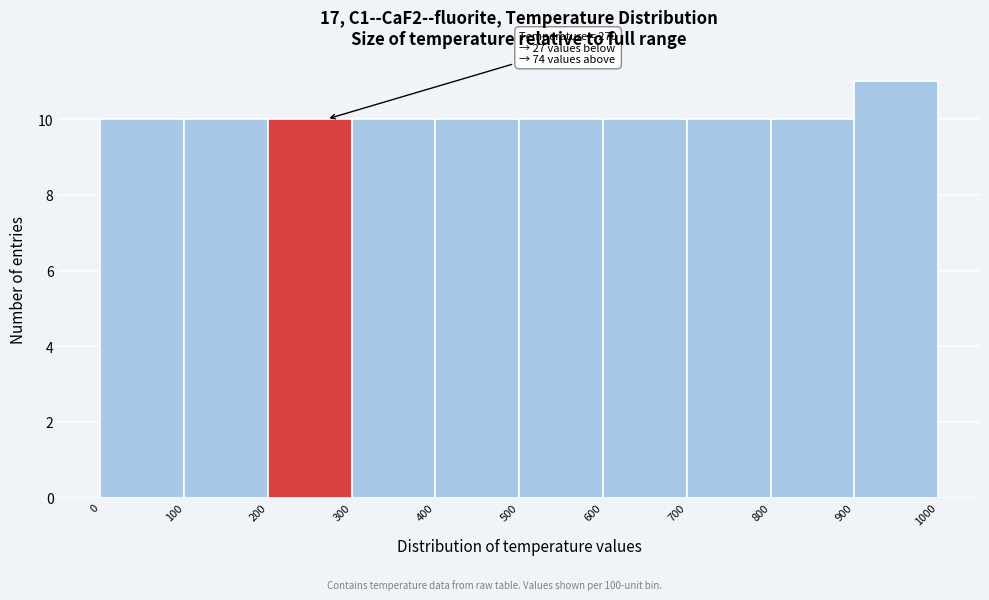

Which range on the x-axis has the tallest bar?

900 to 1000